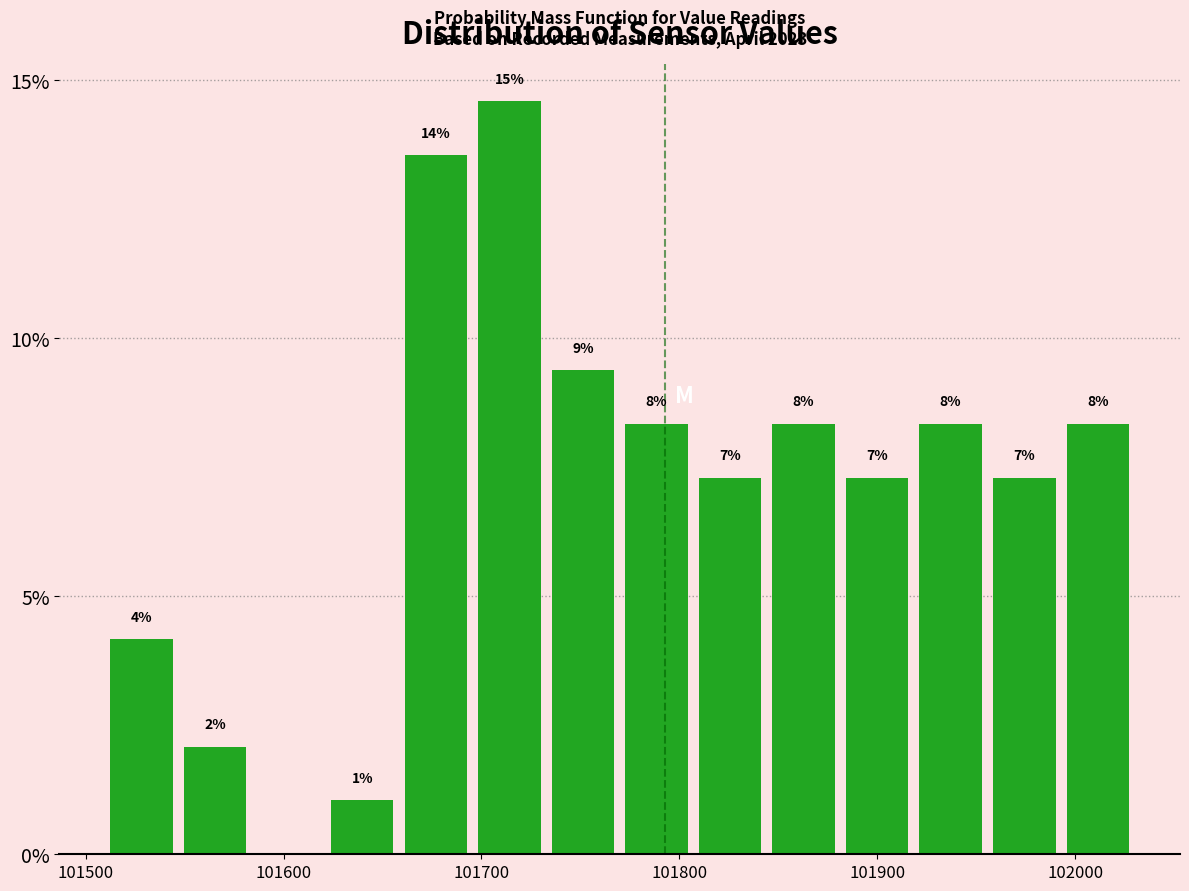

Read against the x-axis, roughly where is the centre of the tallest bar?

101710